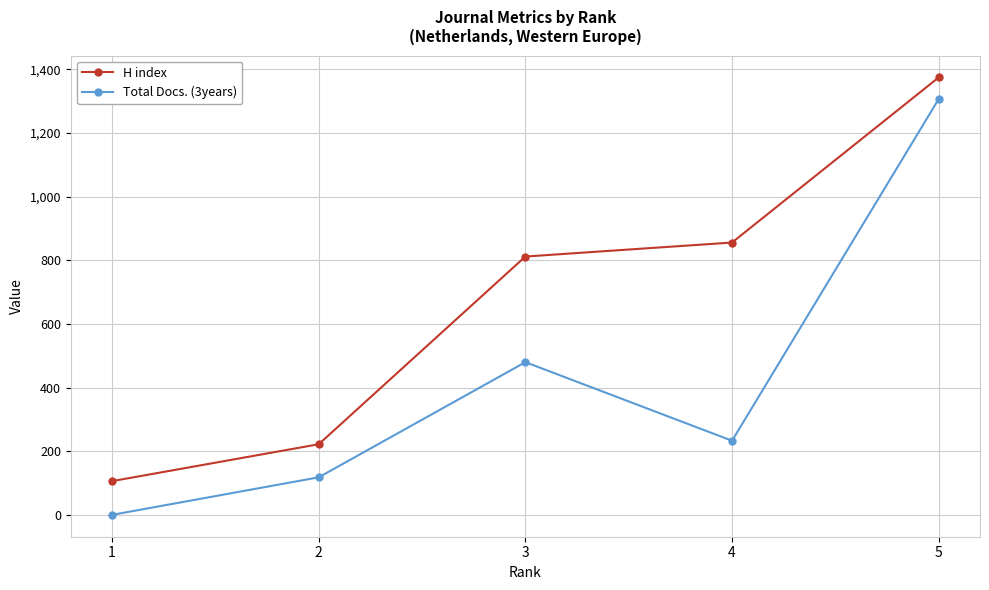

Reading right to left, extract all data points from this chart.

H index: 1375	856	812	222	106
Total Docs. (3years): 1307	233	480	118	0